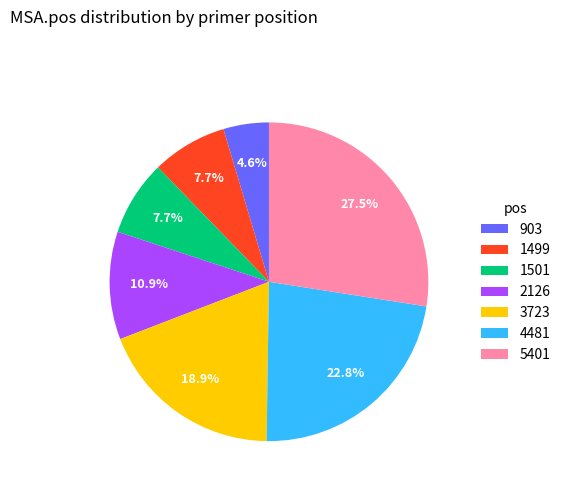

To the nearest percent, what portion does 4481 represent?

23%